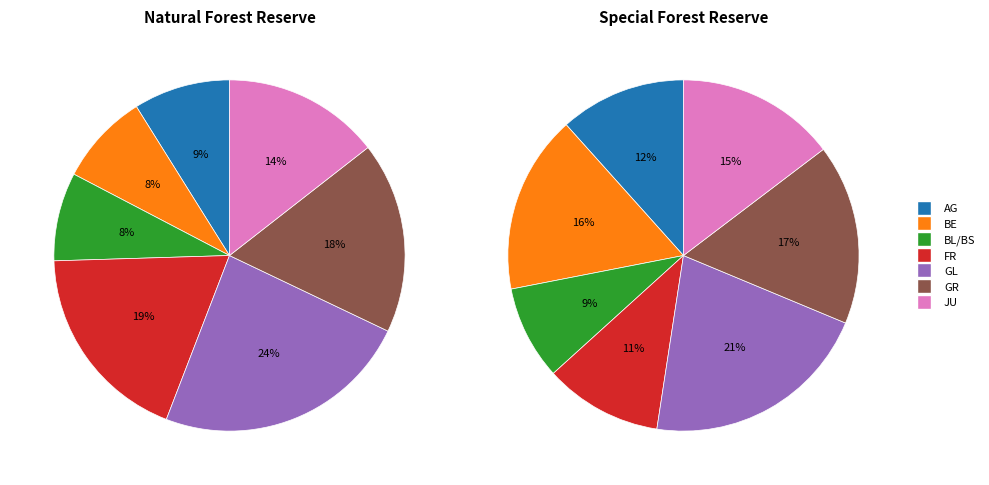

Which slice is the largest?

GL